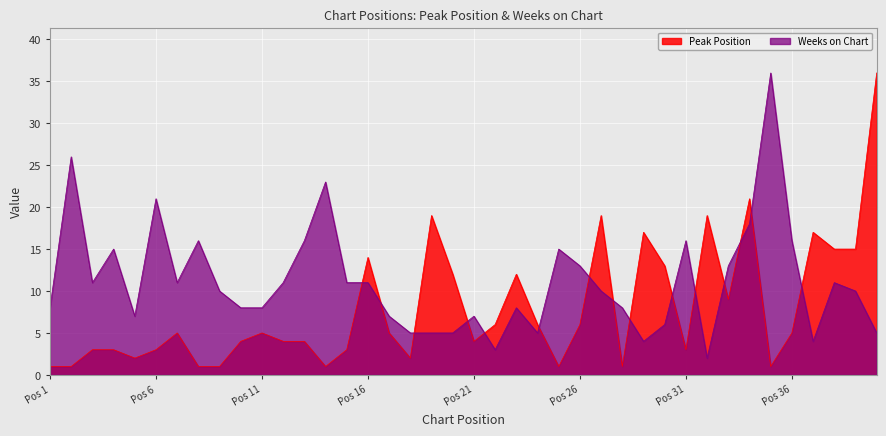

Does the chart display data point markers on the line(s)?

No